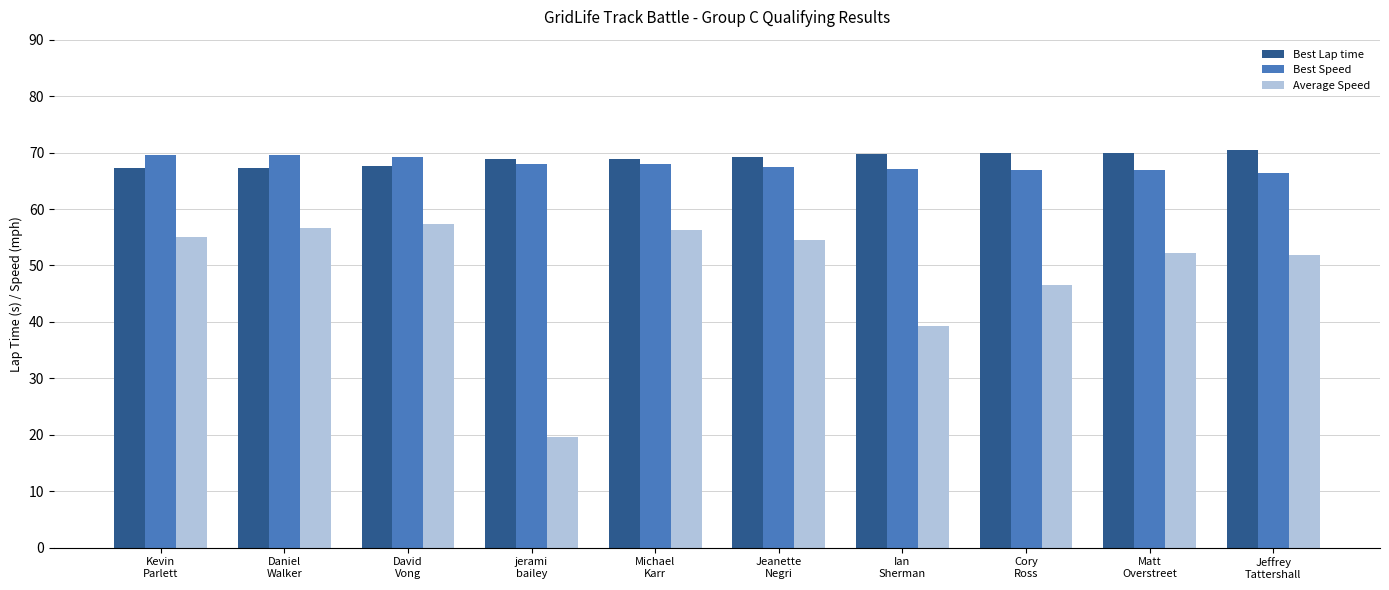

At how many categories does at least one series exceed 22?

10